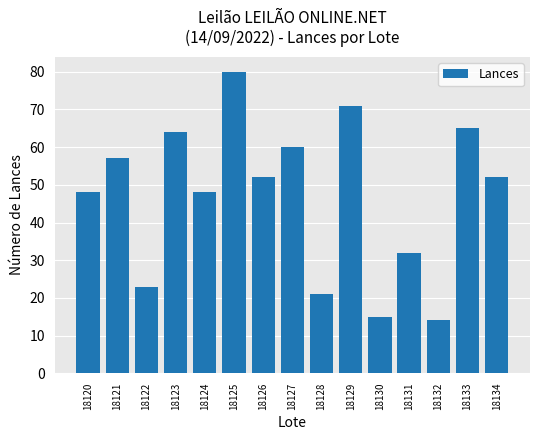

What is the maximum value shown in the chart?

80